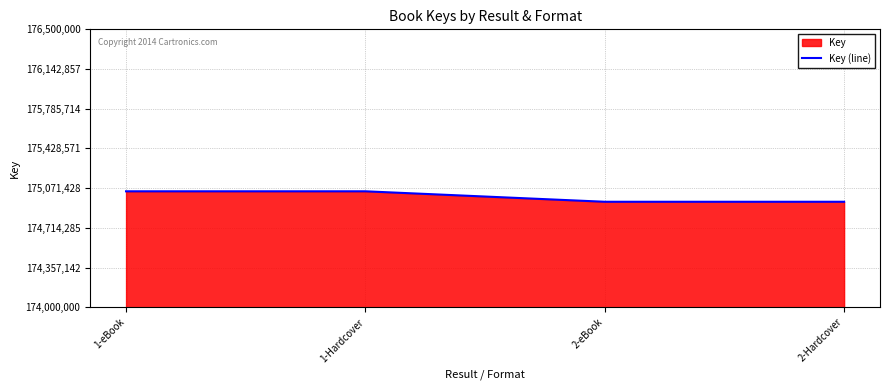

How many lines are shown in the chart?

1